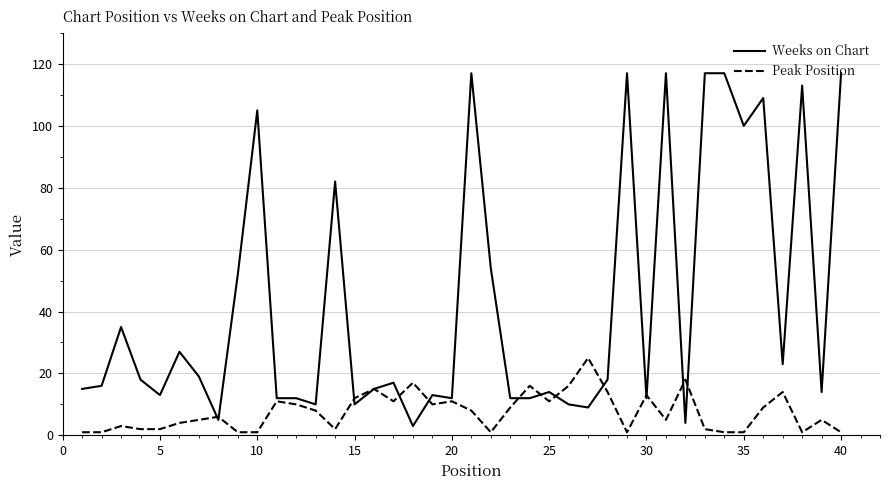

At how many categories does at least one series exceed 3?

40